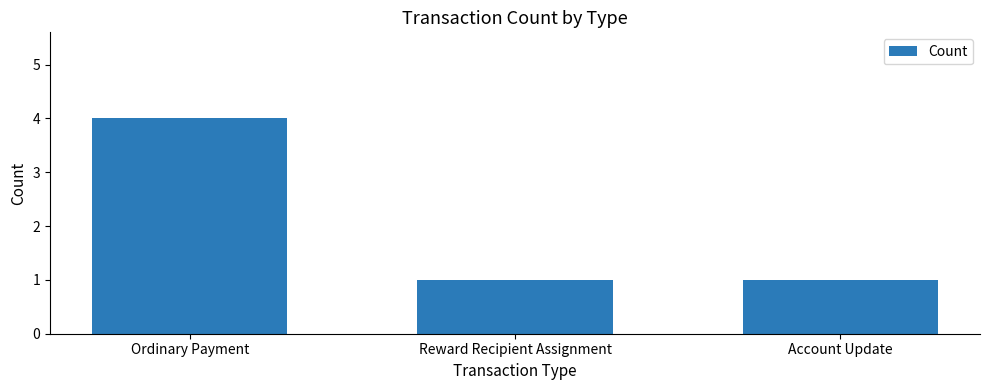

What is the average value?

2